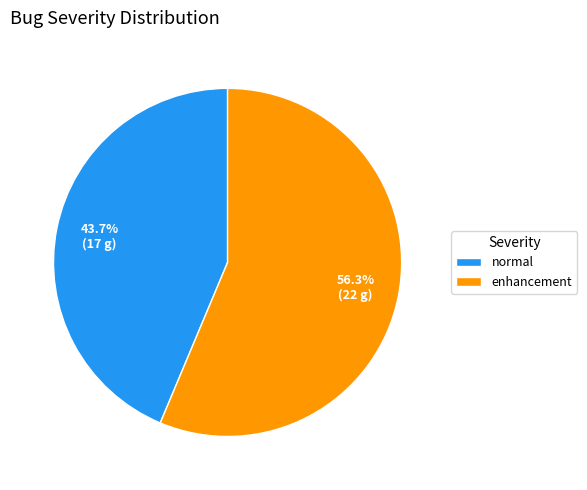

The normal slice represents 36% of the pie. True or false?

False